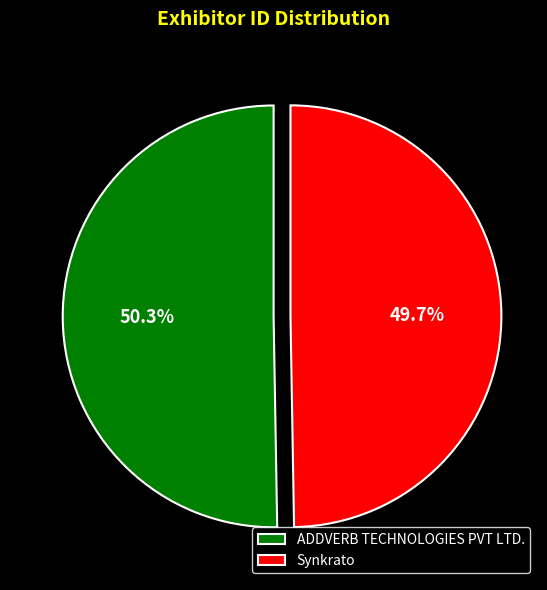

How much of the chart is everything except Synkrato?

50.3%